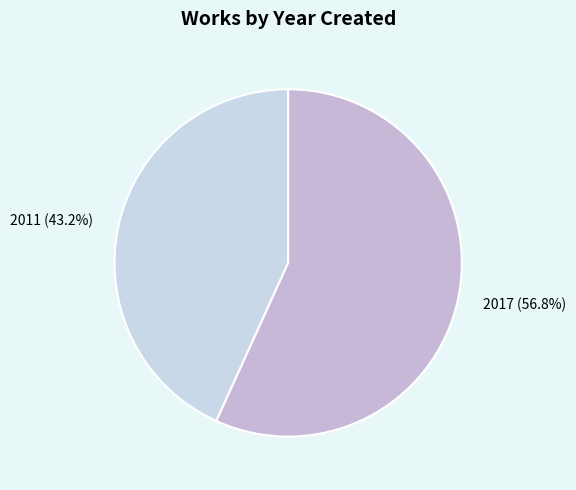

To the nearest percent, what portion does 2017 represent?

57%